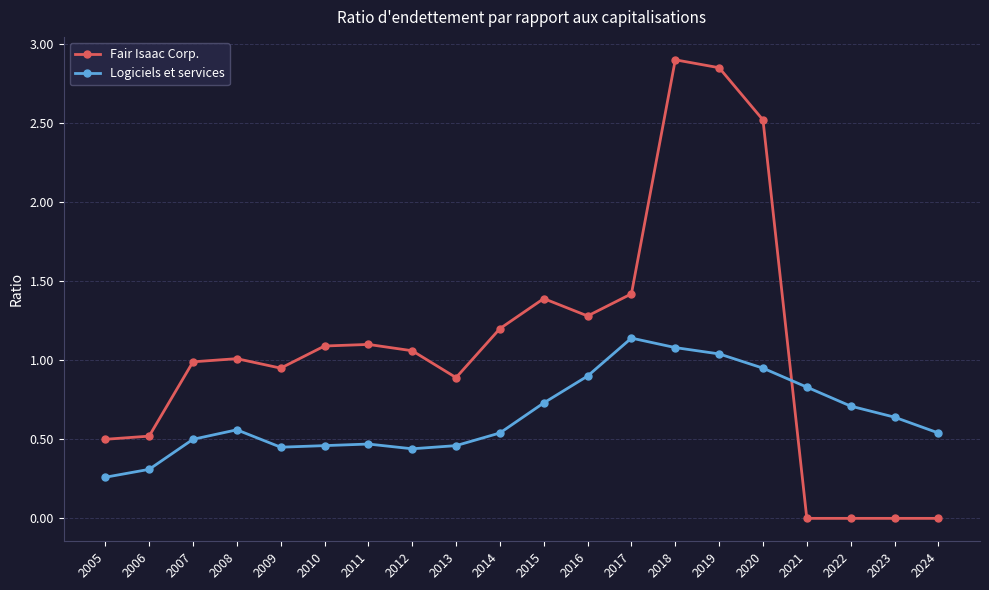

After their last crossing, which series has the higher values: Fair Isaac Corp. or Logiciels et services?

Logiciels et services